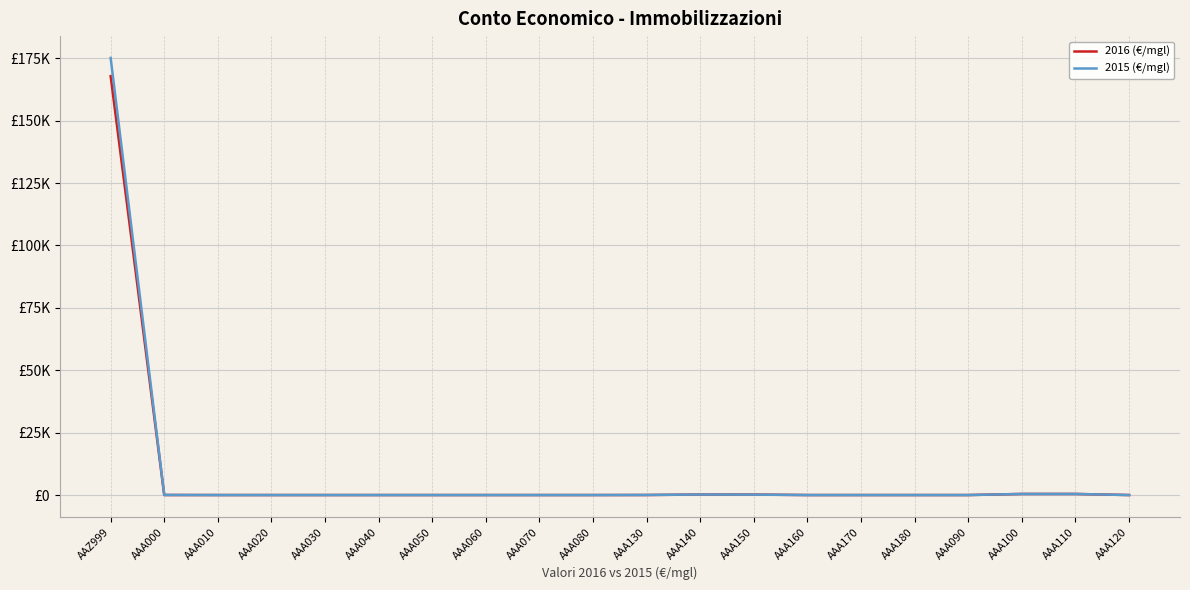

Does the chart have visible grid lines?

Yes